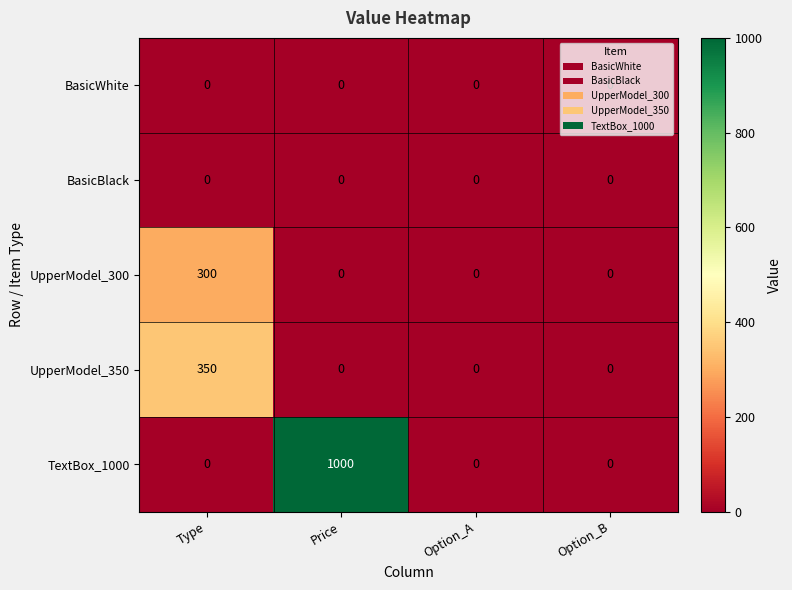

Which series has the largest total across all categories?

TextBox_1000